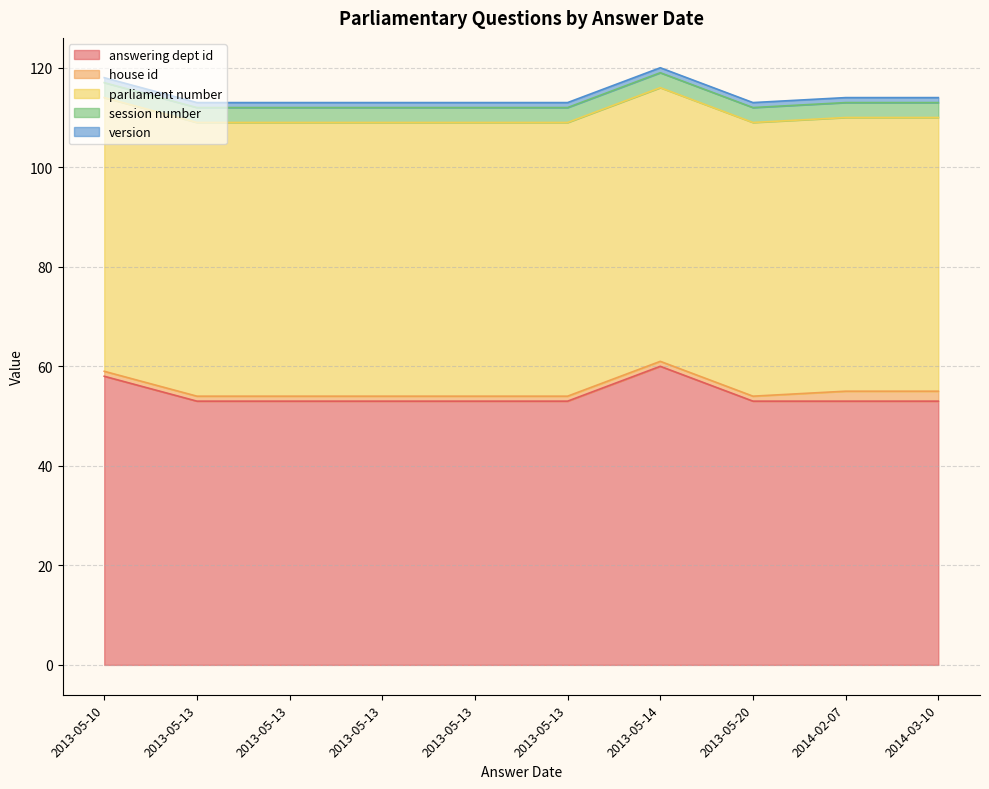

True or false: version has a value of 1 at 2013-05-10.

True